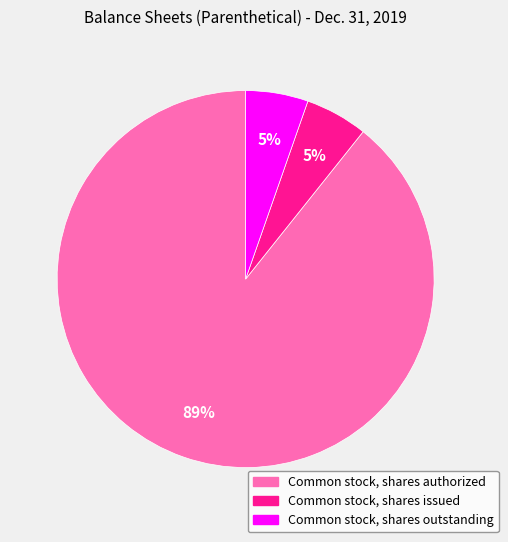

To the nearest percent, what portion does Common stock, shares outstanding represent?

5%